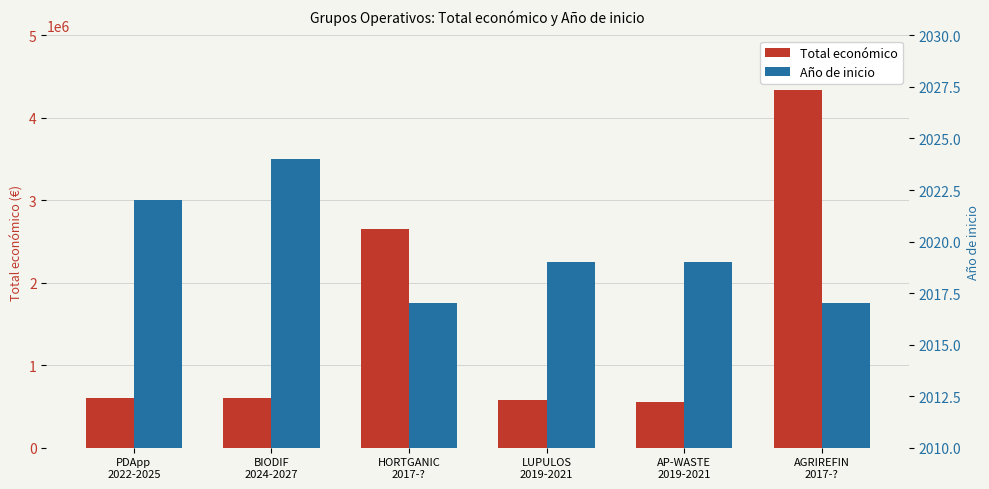

What is the label of the 6th bar from the right?

PDApp
2022-2025